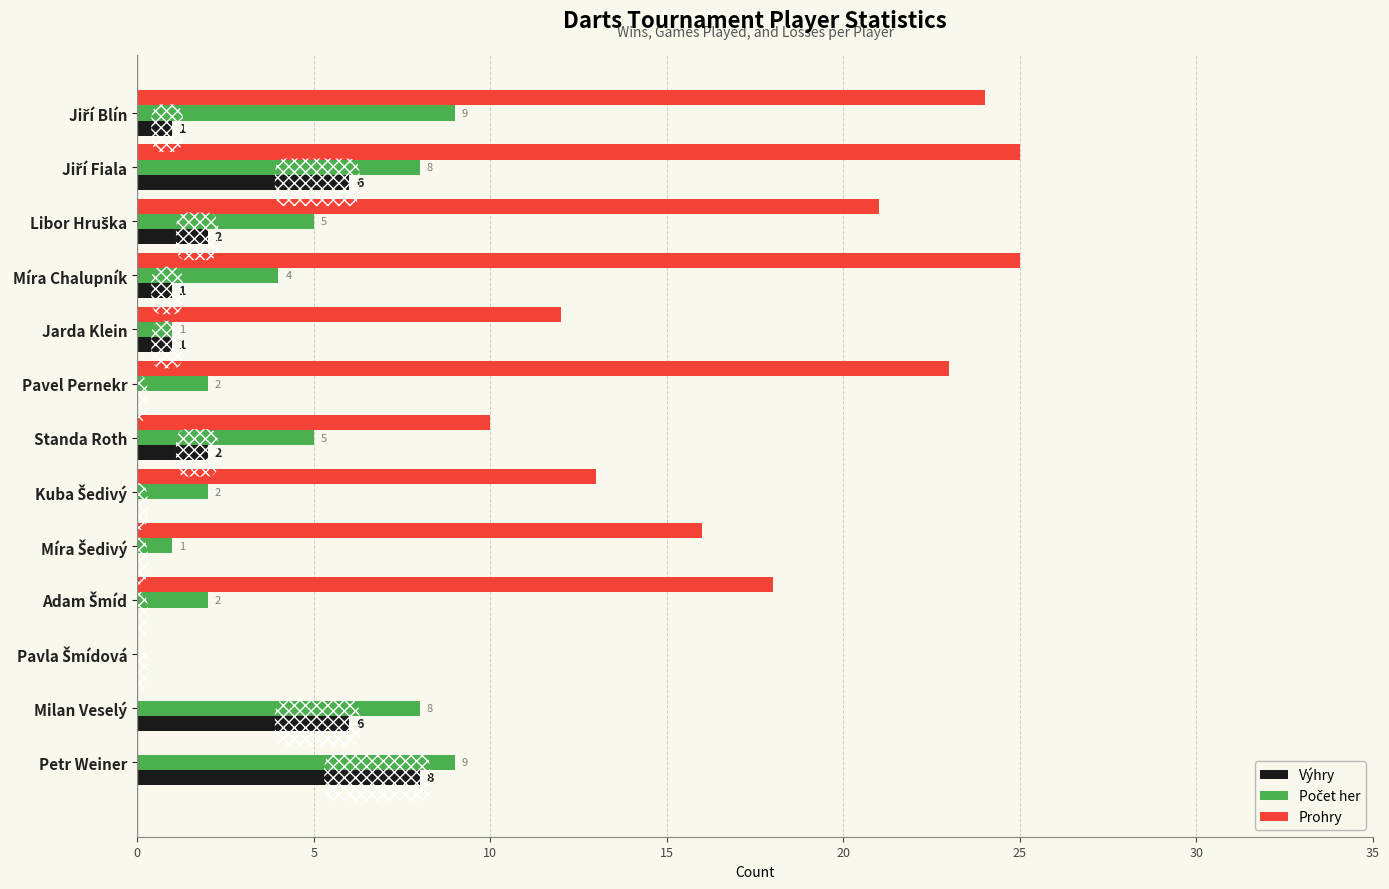

The value of Prohry at Petr Weiner is 0. True or false?

True